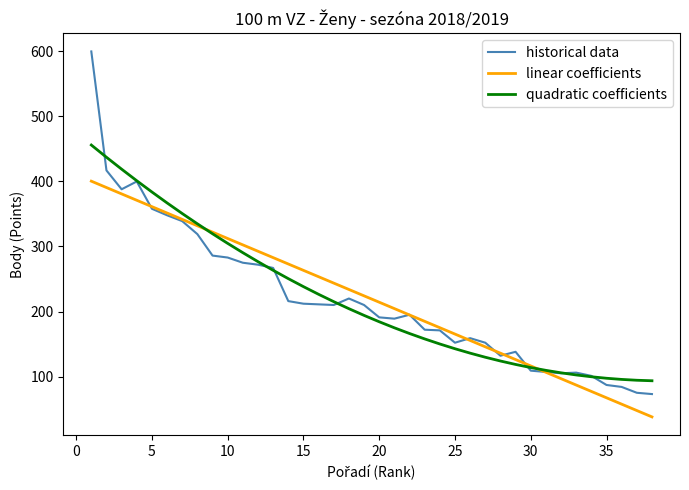

List the series in order of their peak value, highest first.

historical data, quadratic coefficients, linear coefficients